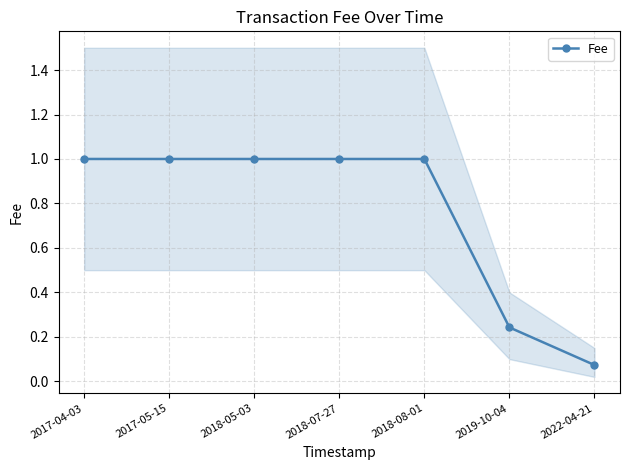

How many values exceed 1?

1